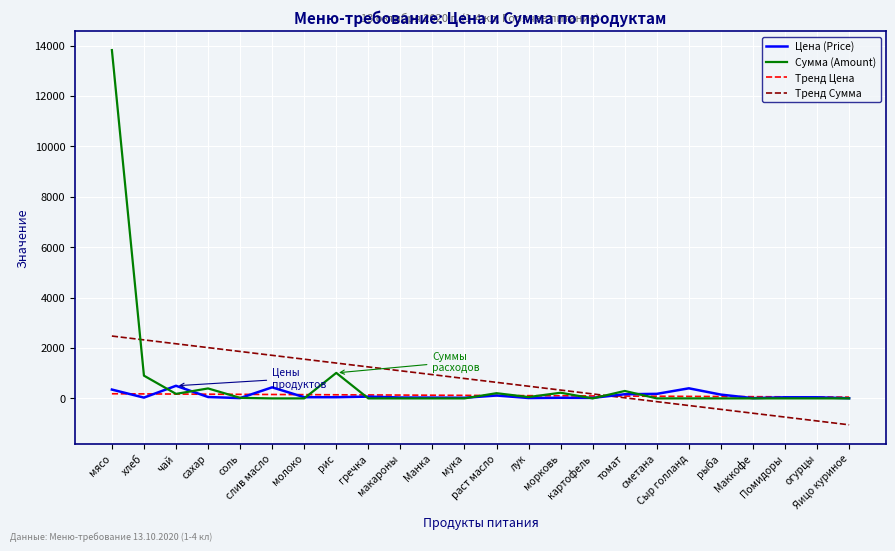

Where is the first local minimum for Сумма (Amount)?

чай